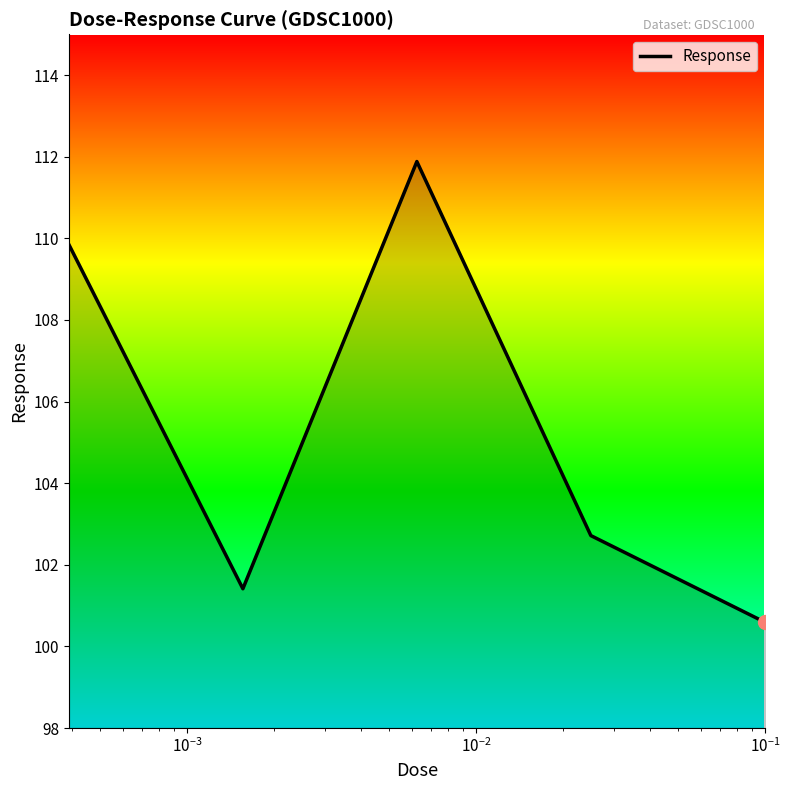

True or false: there are more than 1 points higher than both neighbors.

False